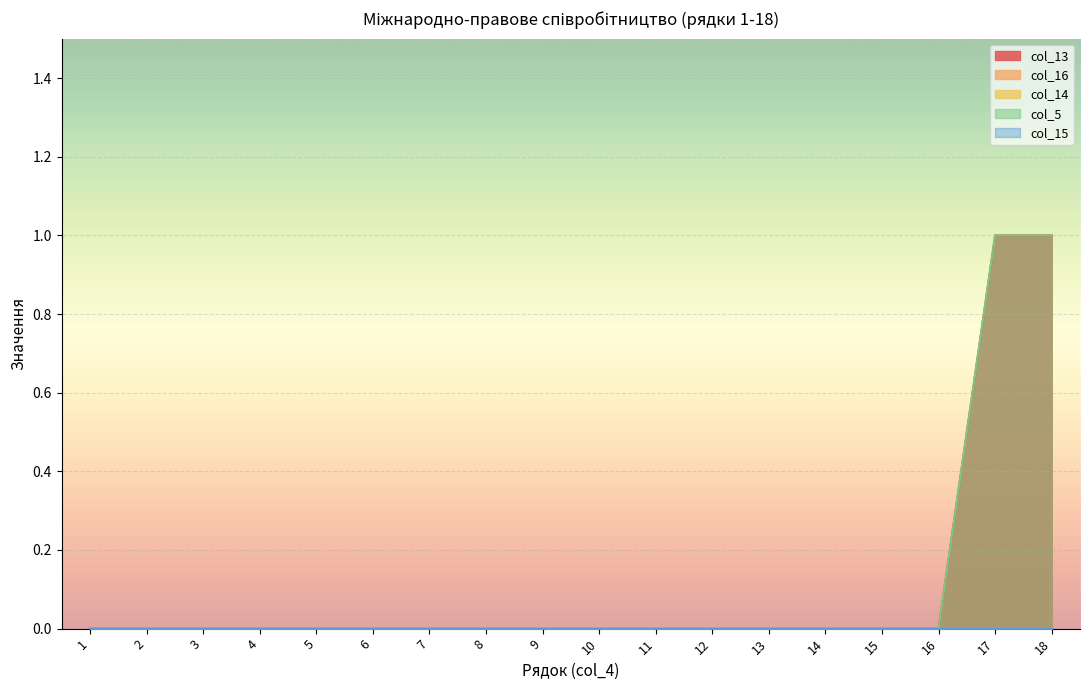

Which series has the widest spread of values?

col_13